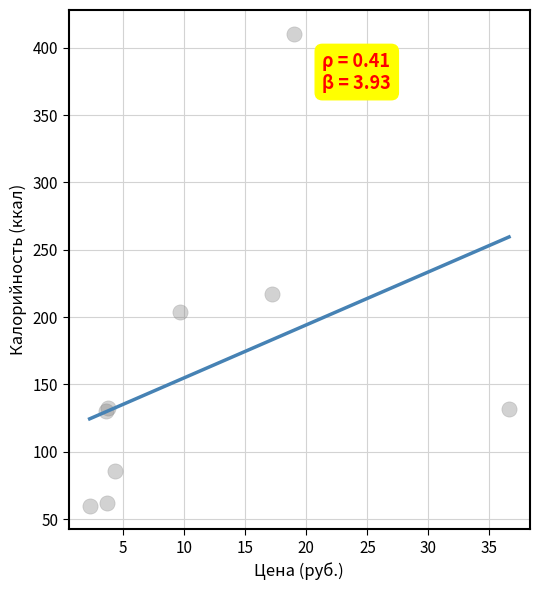

What Y value in the scatter plot is closest to 235?

217.2